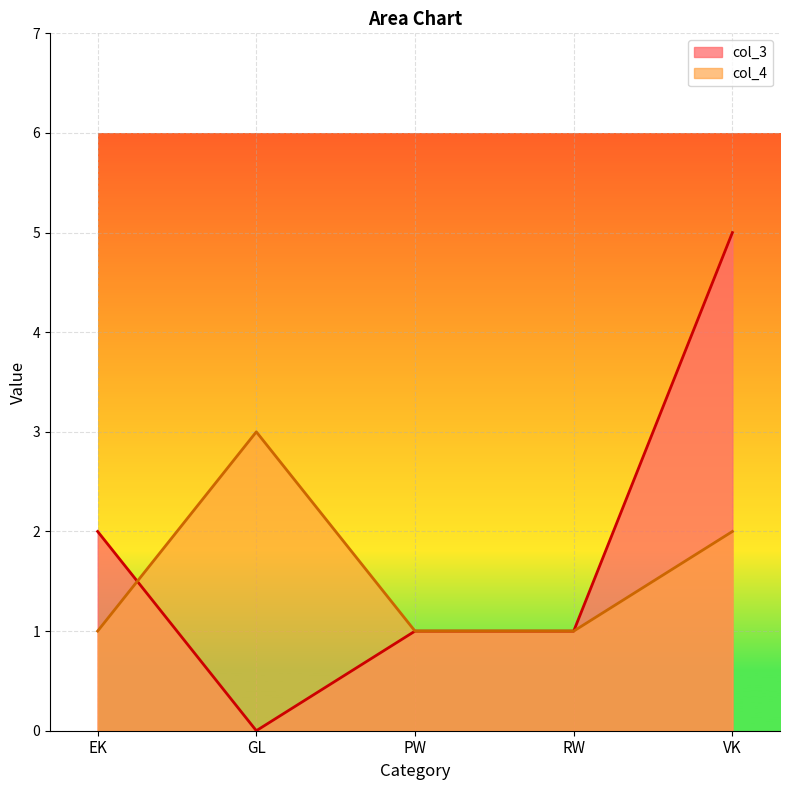

What is the difference between the highest and lowest values at GL?

3